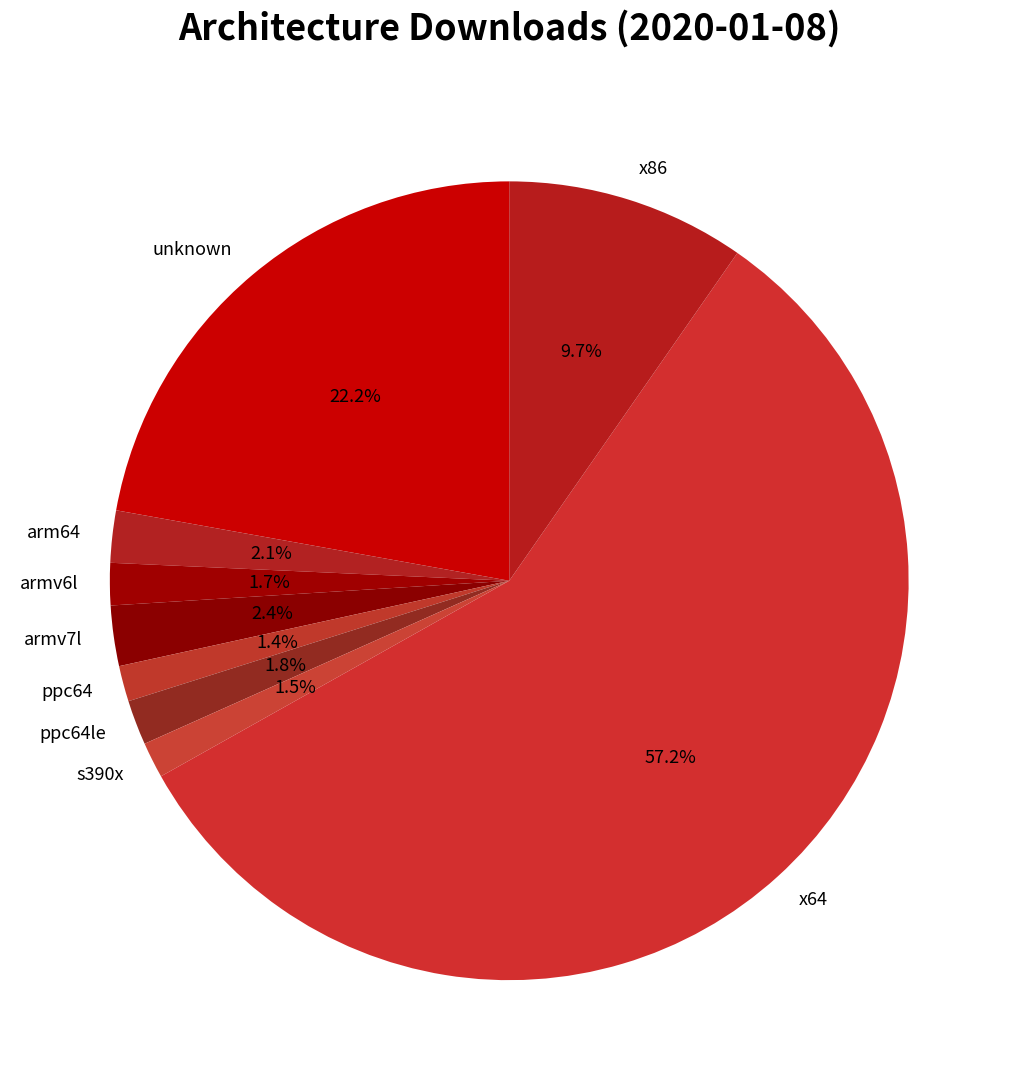

To the nearest percent, what portion does unknown represent?

22%